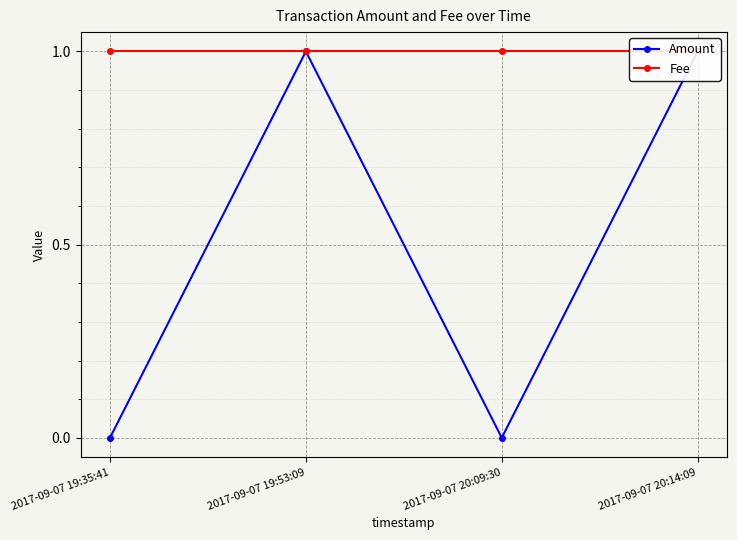

Rank the categories by Fee value from highest to lowest.

2017-09-07 19:35:41, 2017-09-07 19:53:09, 2017-09-07 20:09:30, 2017-09-07 20:14:09